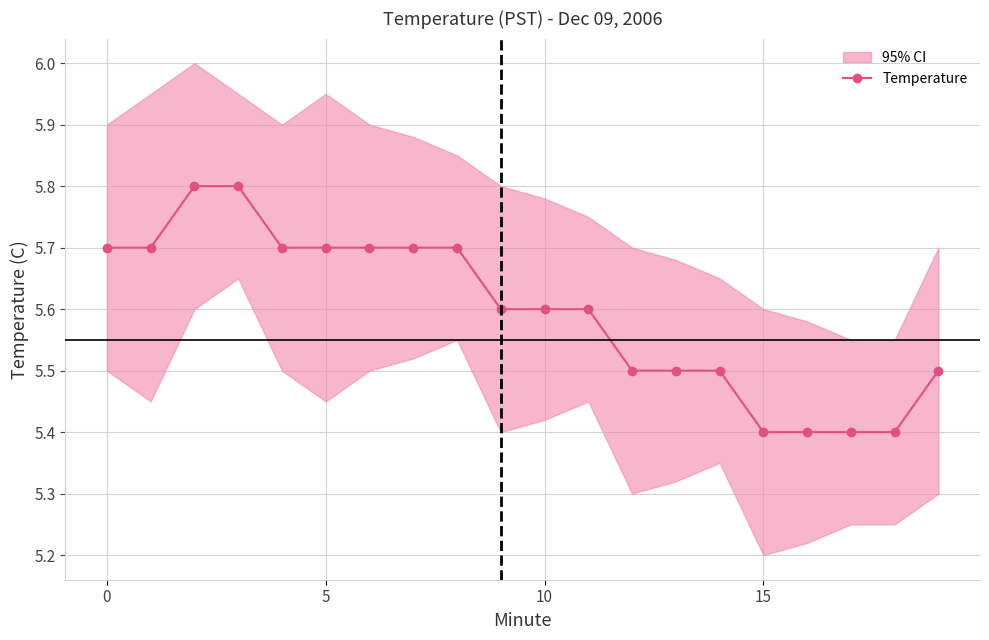

Which has a higher value, 18 or 7?

7